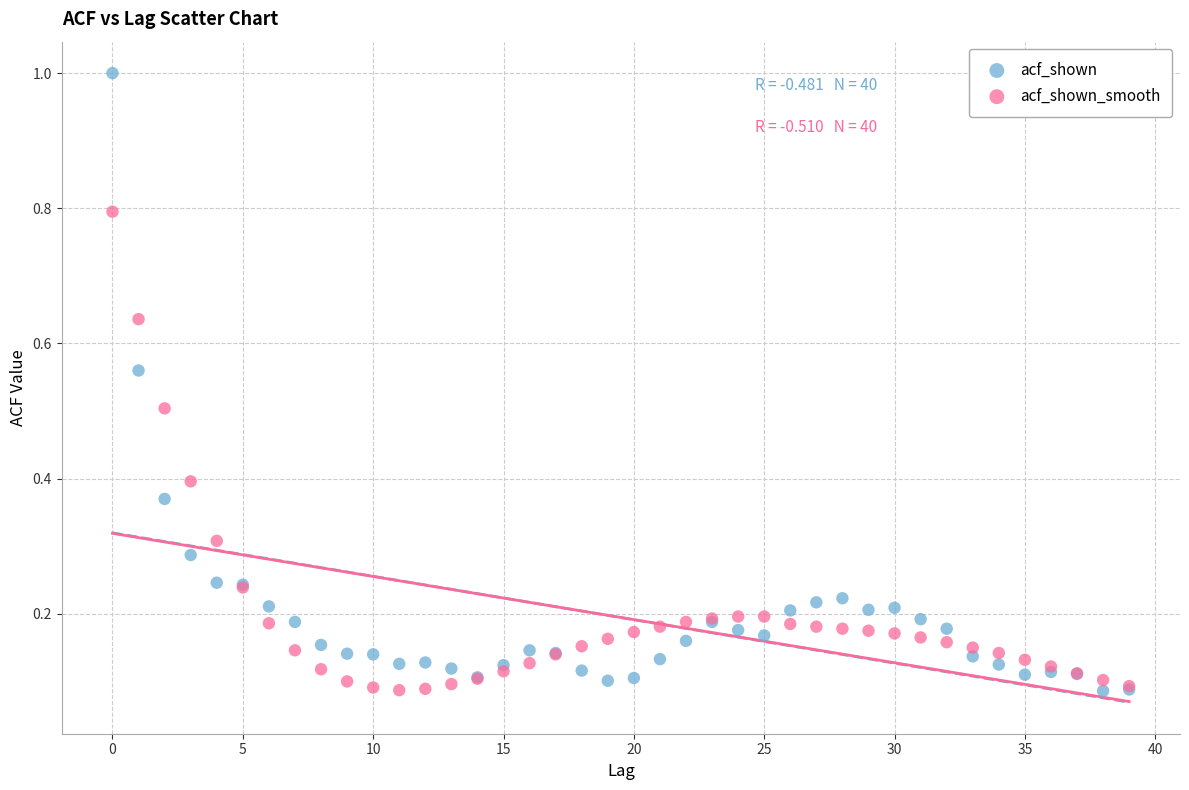

Which series has the widest spread of Y values?

acf_shown